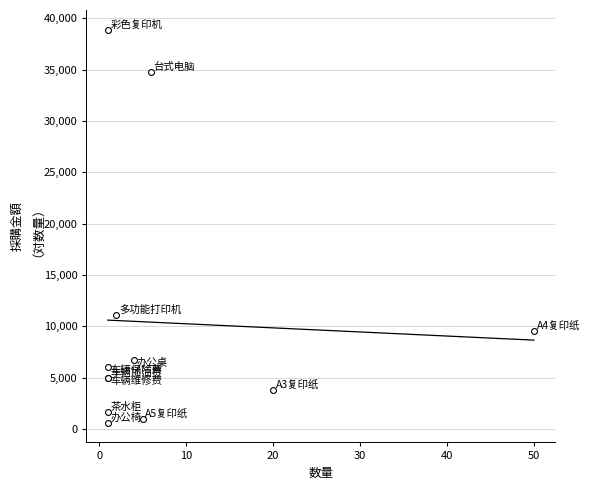

What Y value in the scatter plot is closest to 19750?

11120